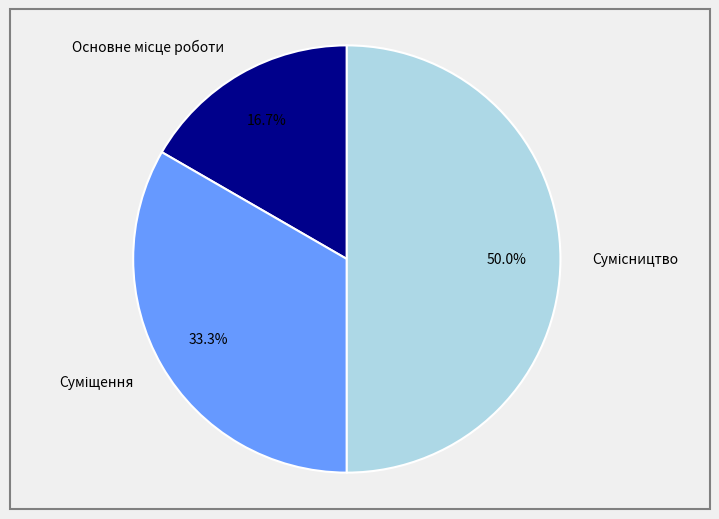

Approximately how many times larger is the value at Суміщення compared to Основне місце роботи?

2.0